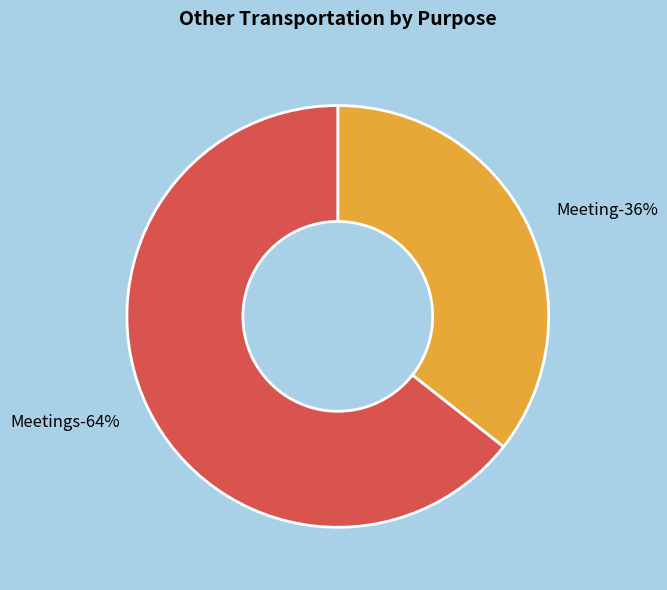

What percentage is the Meetings slice, to the nearest percent?

64%